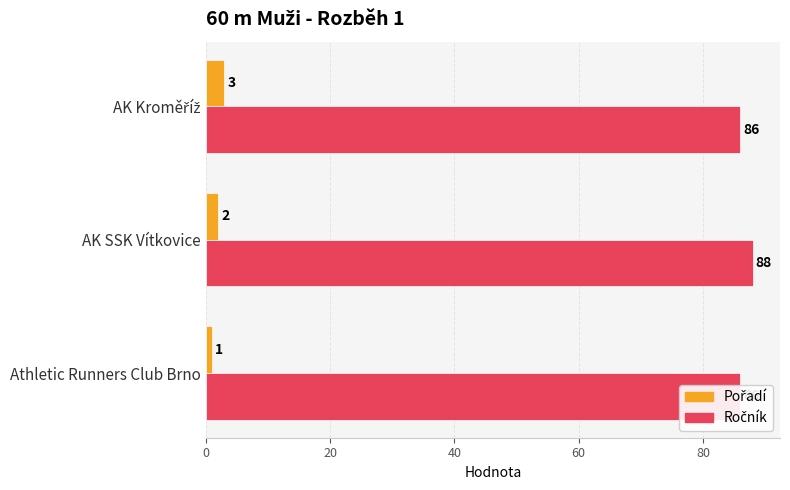

At AK Kroměříž, list the series in order from largest to smallest.

Ročník, Pořadí